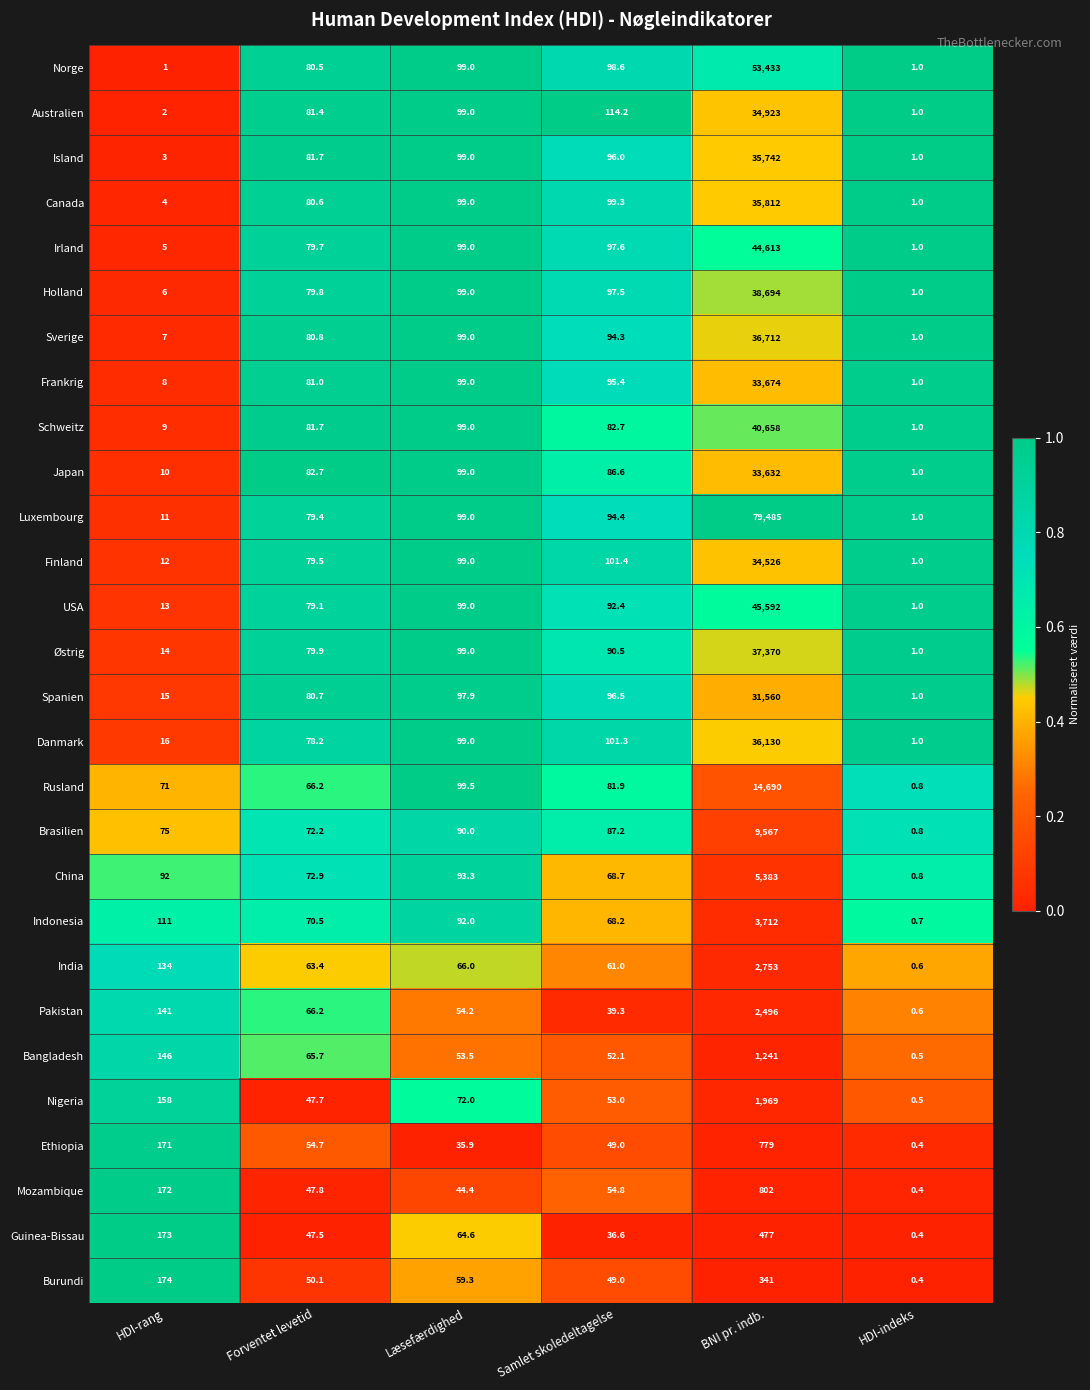

Which series has the largest range (max minus min)?

Luxembourg